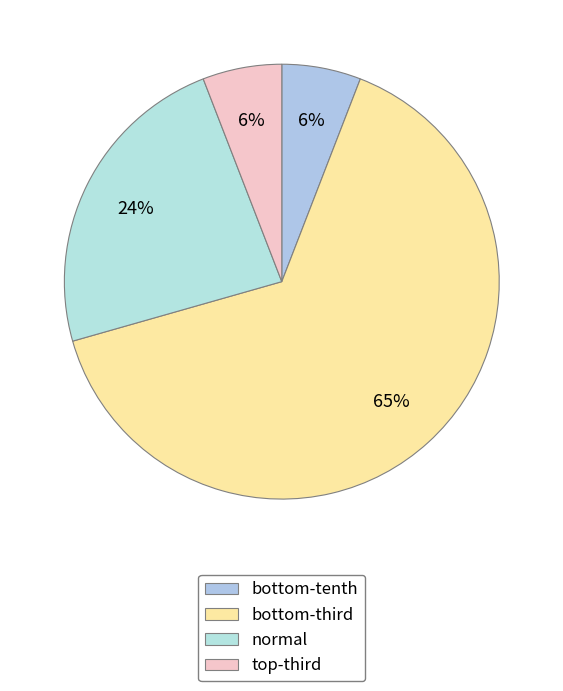

Which slice is the smallest?

bottom-tenth